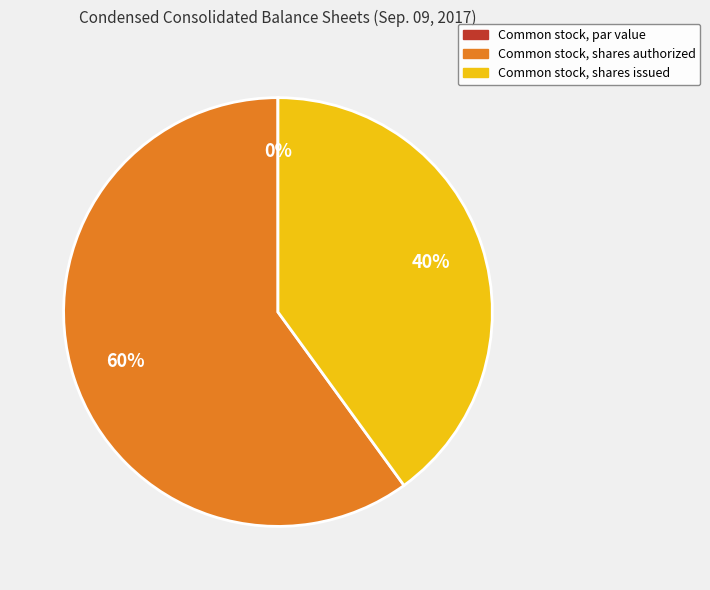

To the nearest percent, what is the average slice percentage?

33%